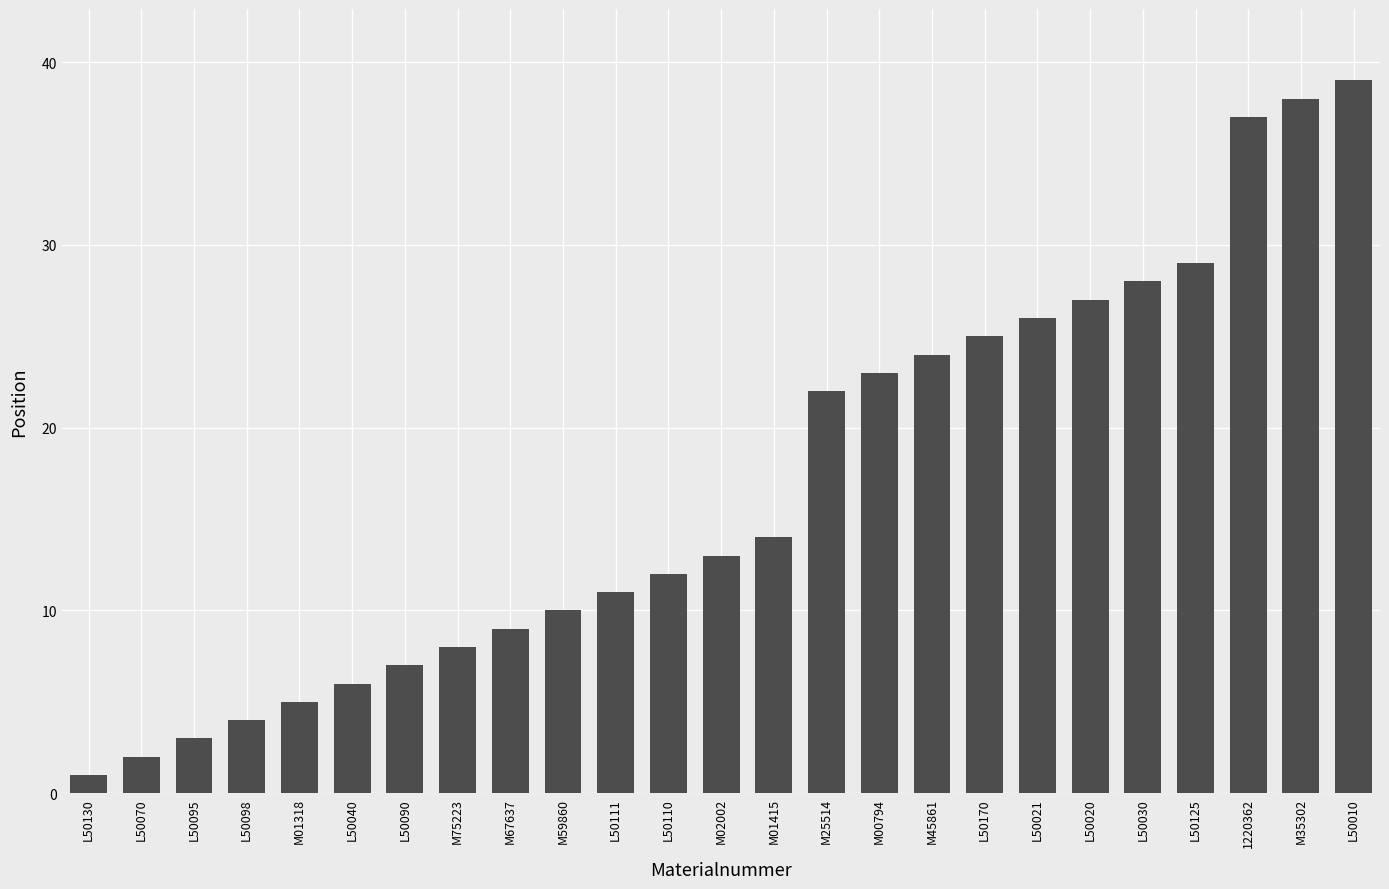

What is the label of the 3rd bar from the right?

1220362